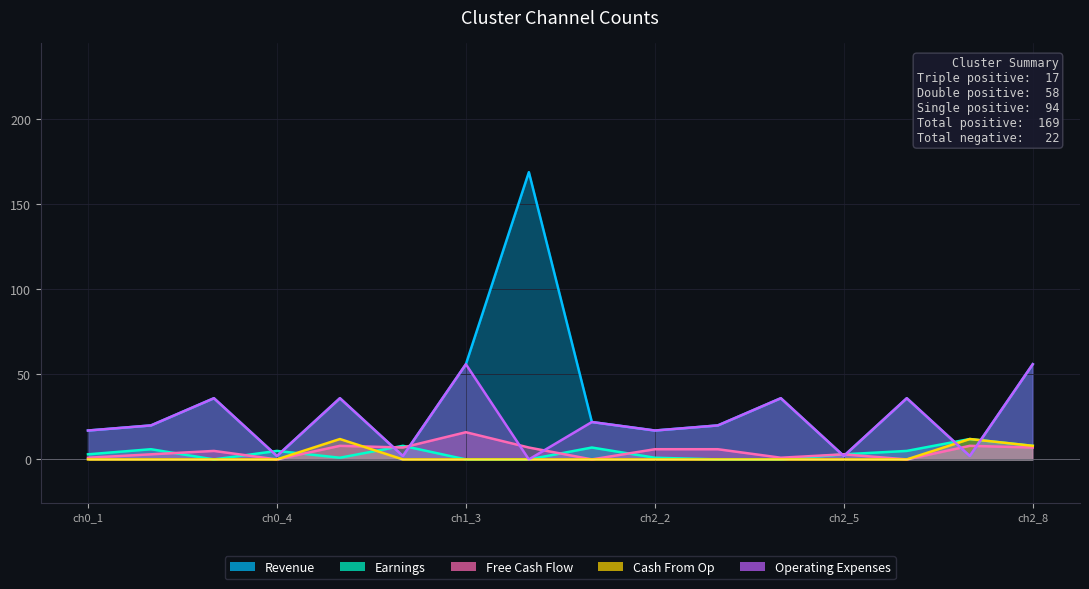

List the series in order of their peak value, lowest first.

Earnings, Cash From Op, Free Cash Flow, Operating Expenses, Revenue